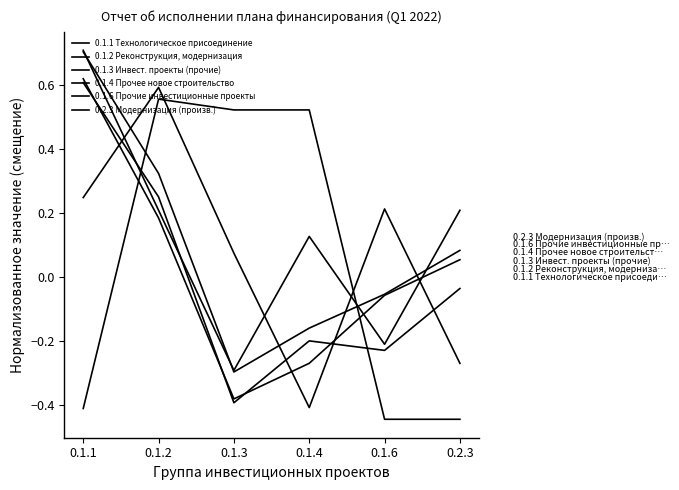

How many values in the 0.2.3 Модернизация (произв.) series exceed 0?

4